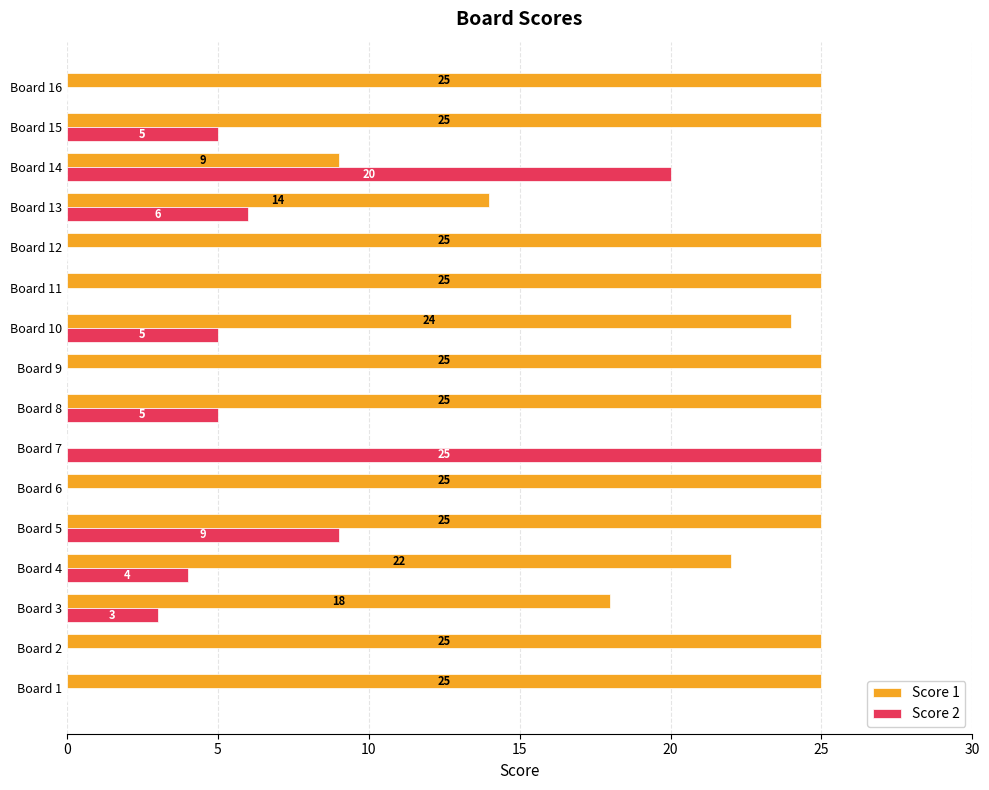

At which category is the sum across all series the highest?

Board 5